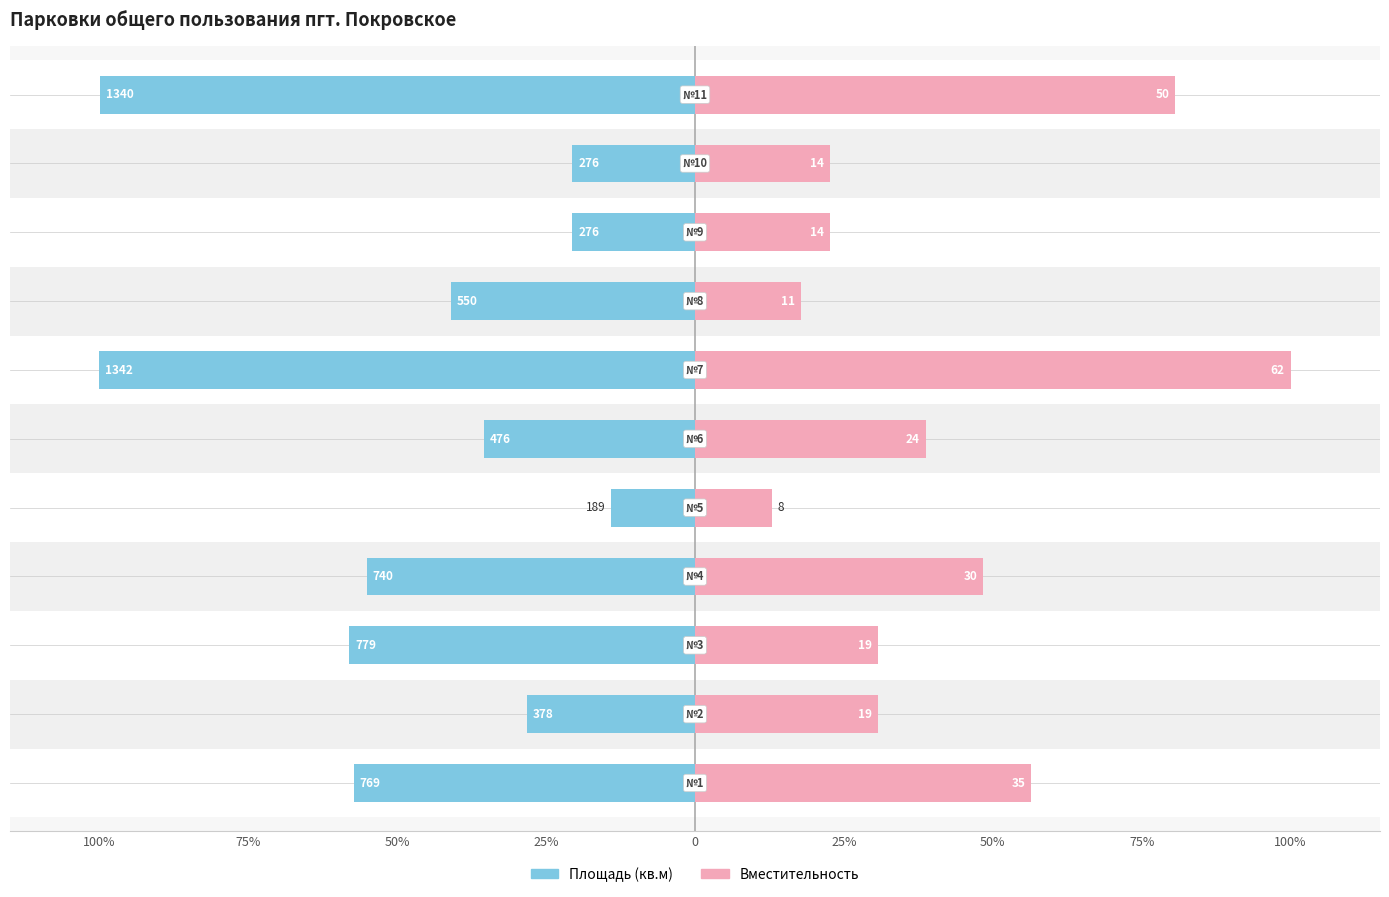

What is the greatest value displayed?

100.0